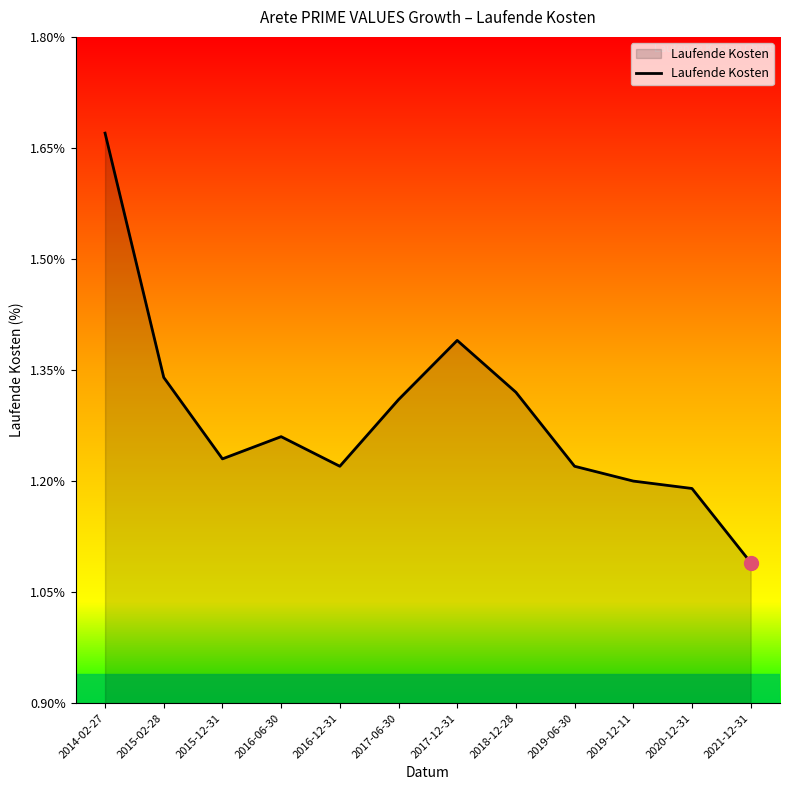

Count the values in the range 1 to 2.

12